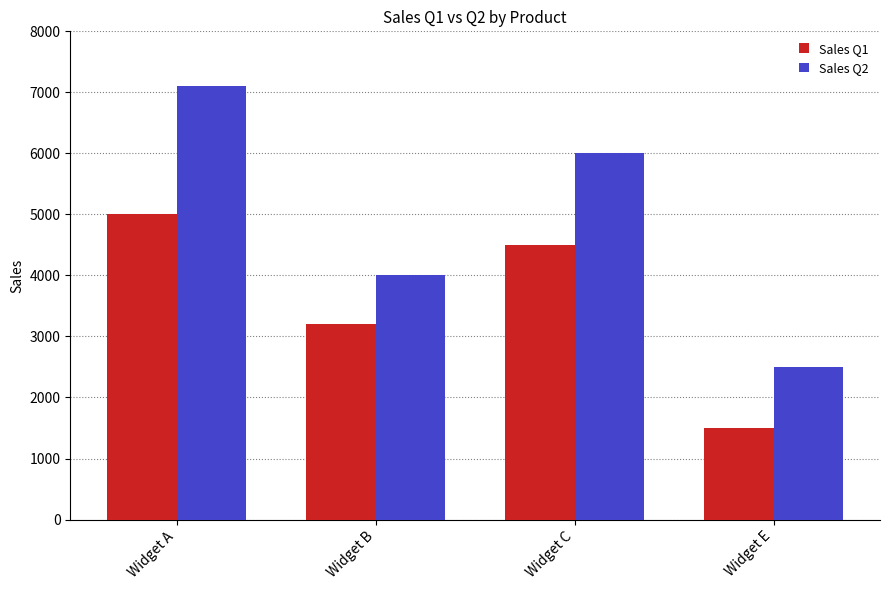

The value of Sales Q2 at Widget B is 4000. True or false?

True